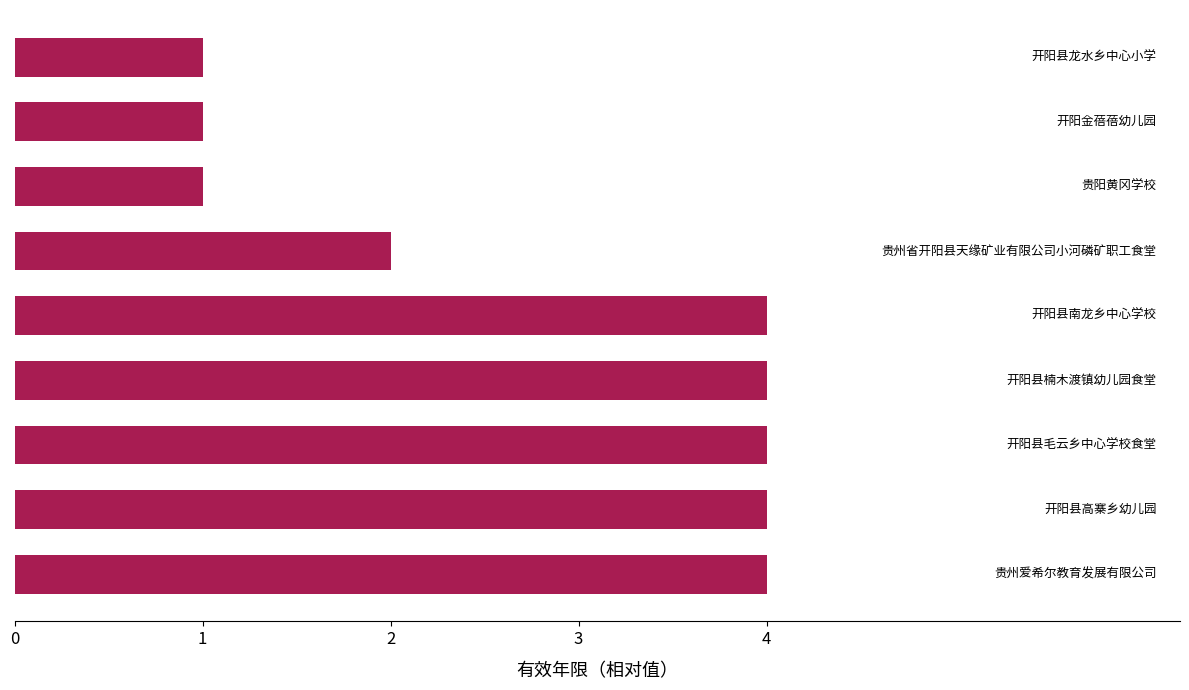

How many bars are there in total?

9